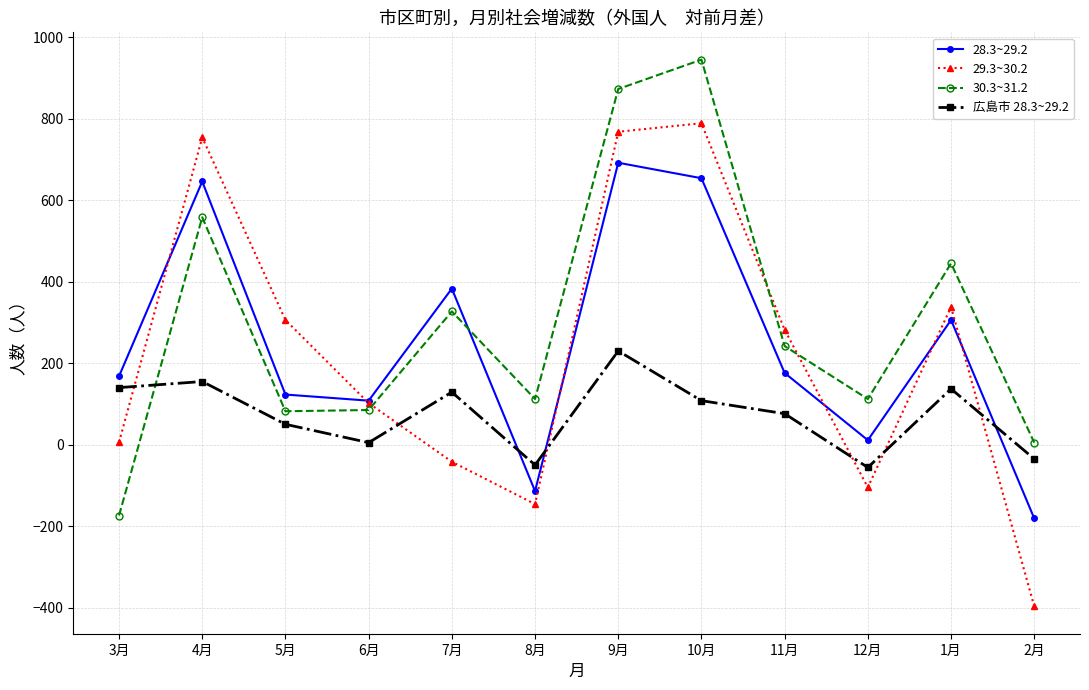

How many positive values does the 29.3~30.2 series have?

8